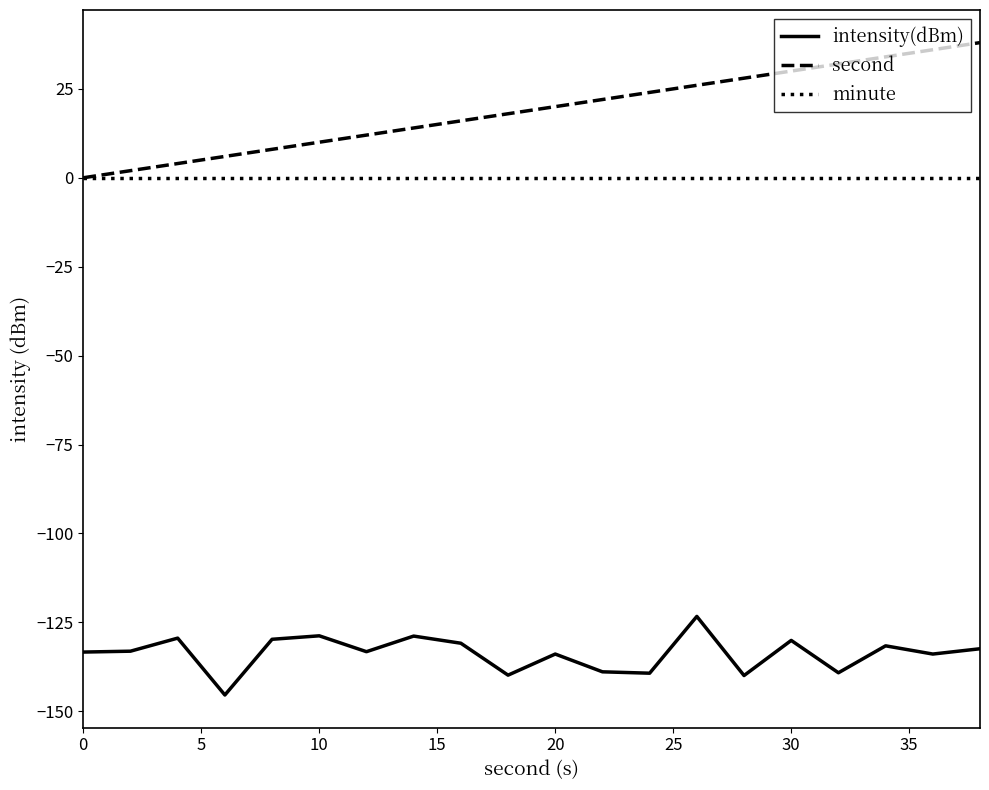

Does the chart display data point markers on the line(s)?

No